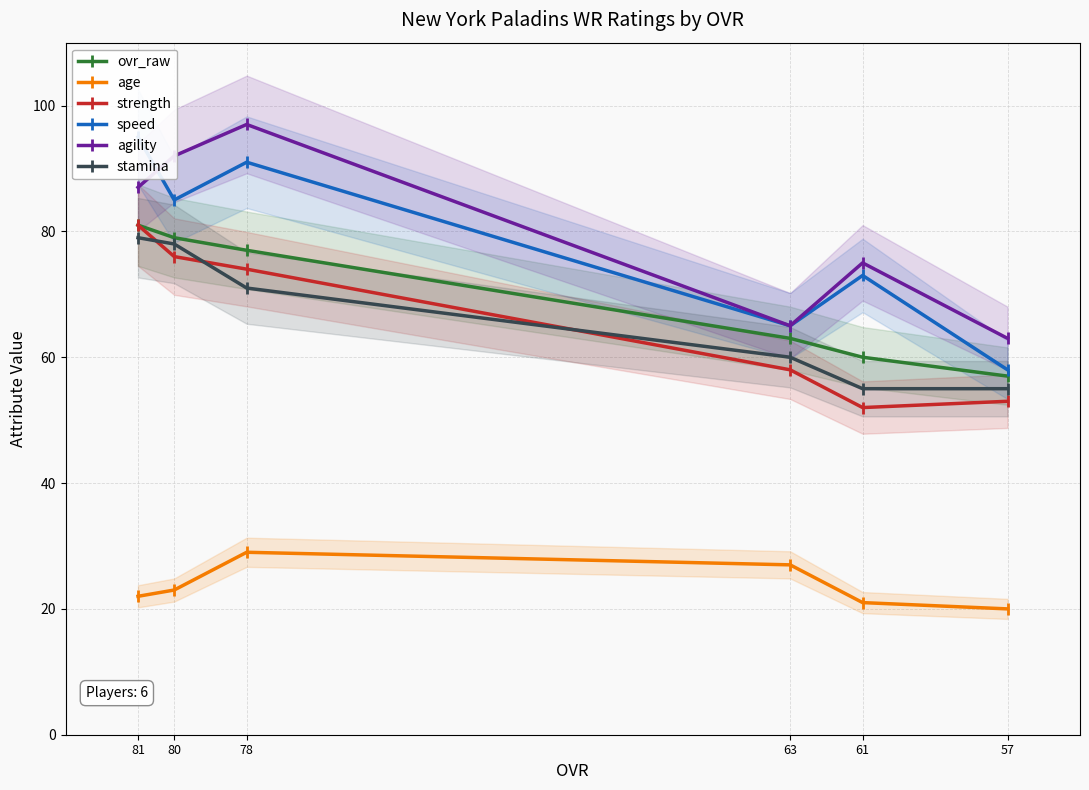

What is the sum of the ovr_raw values at 81 and 57?

138